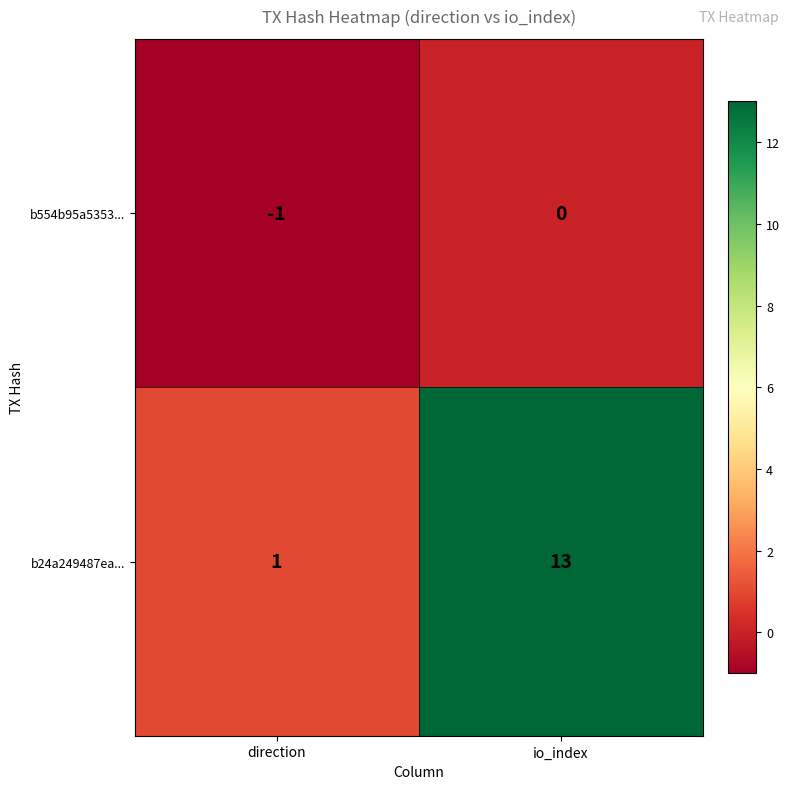

At io_index, list the series in order from smallest to largest.

b554b95a5353..., b24a249487ea...